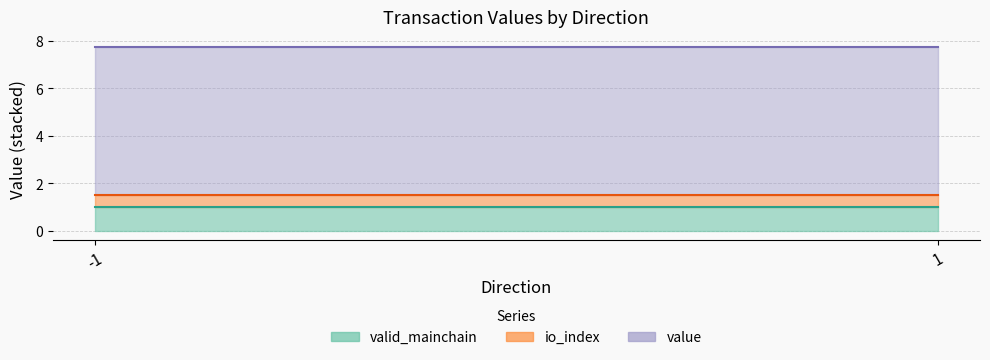

At which label does io_index reach its peak?

-1